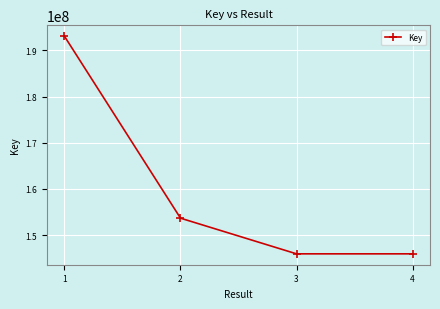

The chart shows a value of 30735173 at 3. True or false?

False